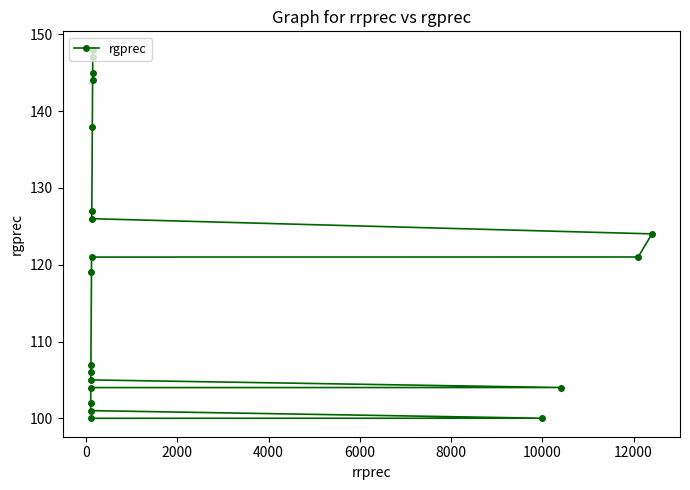

What is the value of the 13th point from the left?

144.0